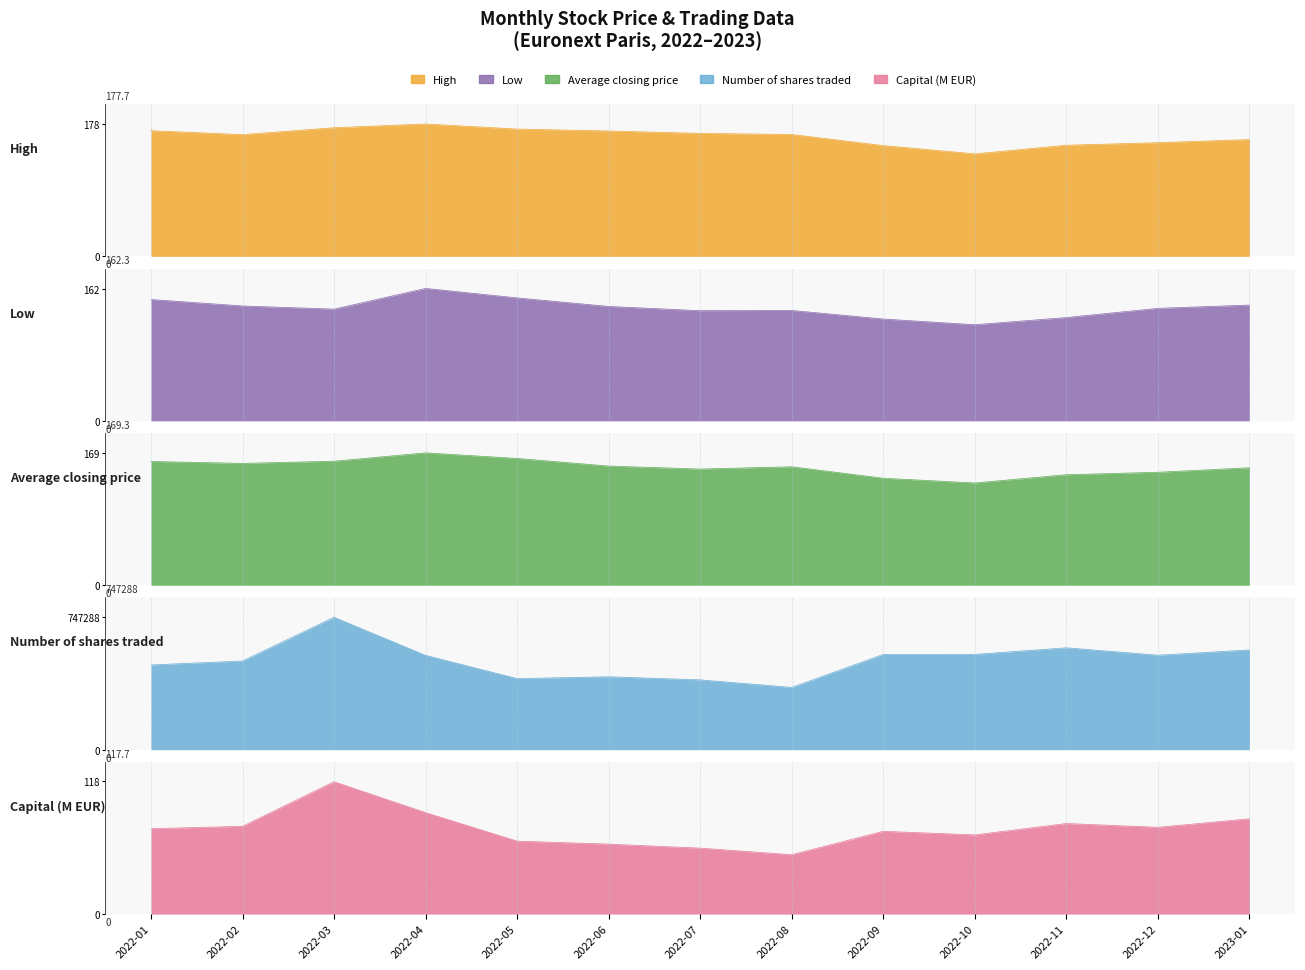

What is the spread (max minus min) of values at 2022-01?

478224.0